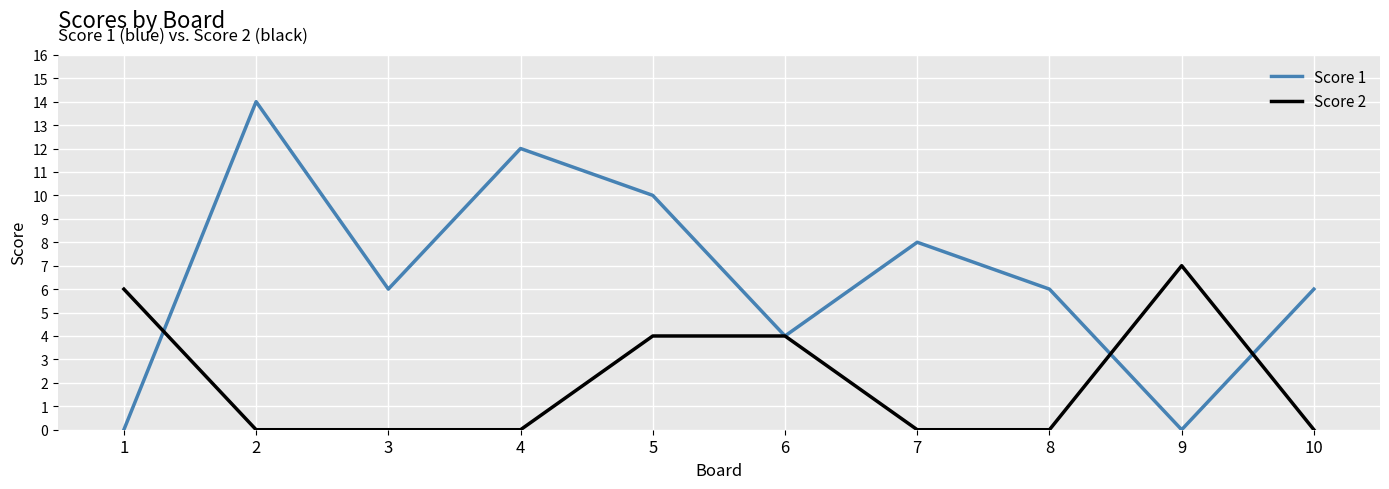

What is the difference between the highest and lowest values at 7?

8